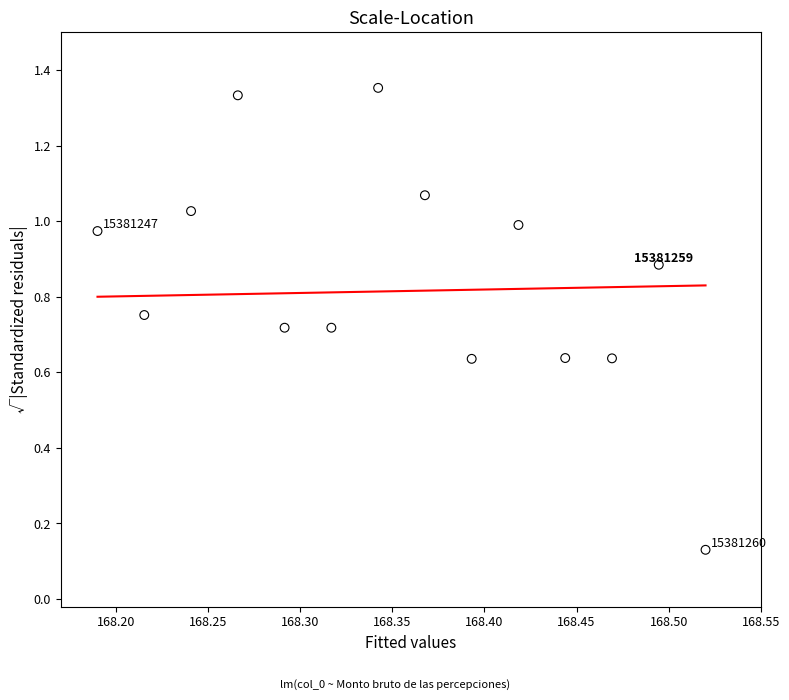

What is the range of Y values (max minus min)?

1.2